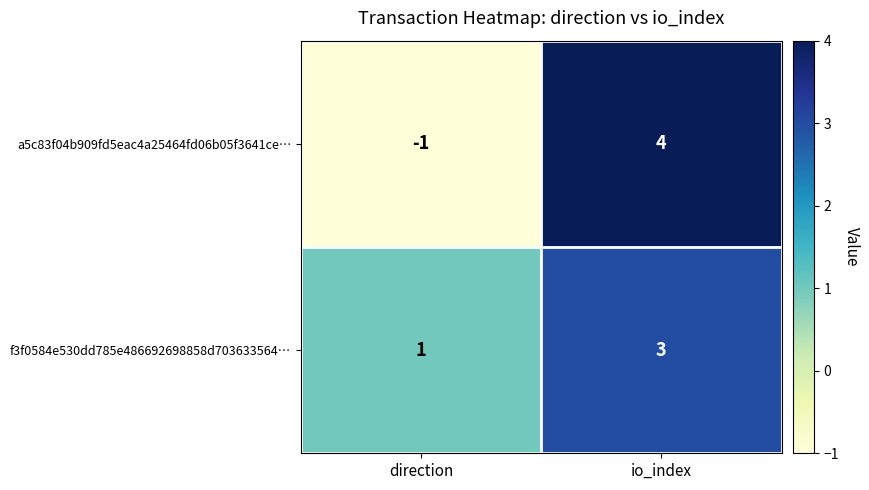

Between direction and io_index, which series saw the biggest shift?

a5c83f04b909fd5eac4a25464fd06b05f3641ce…